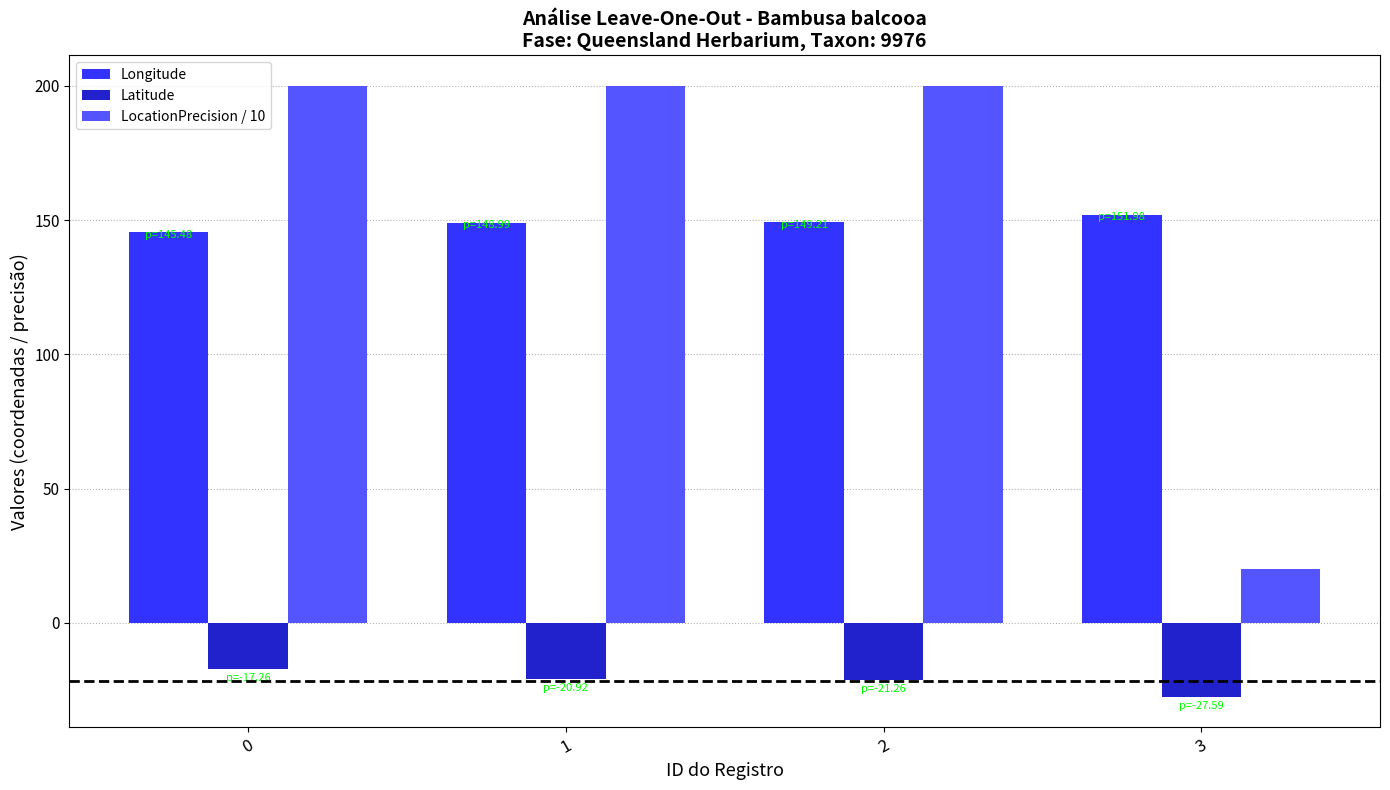

Which series has the largest range (max minus min)?

LocationPrecision / 10